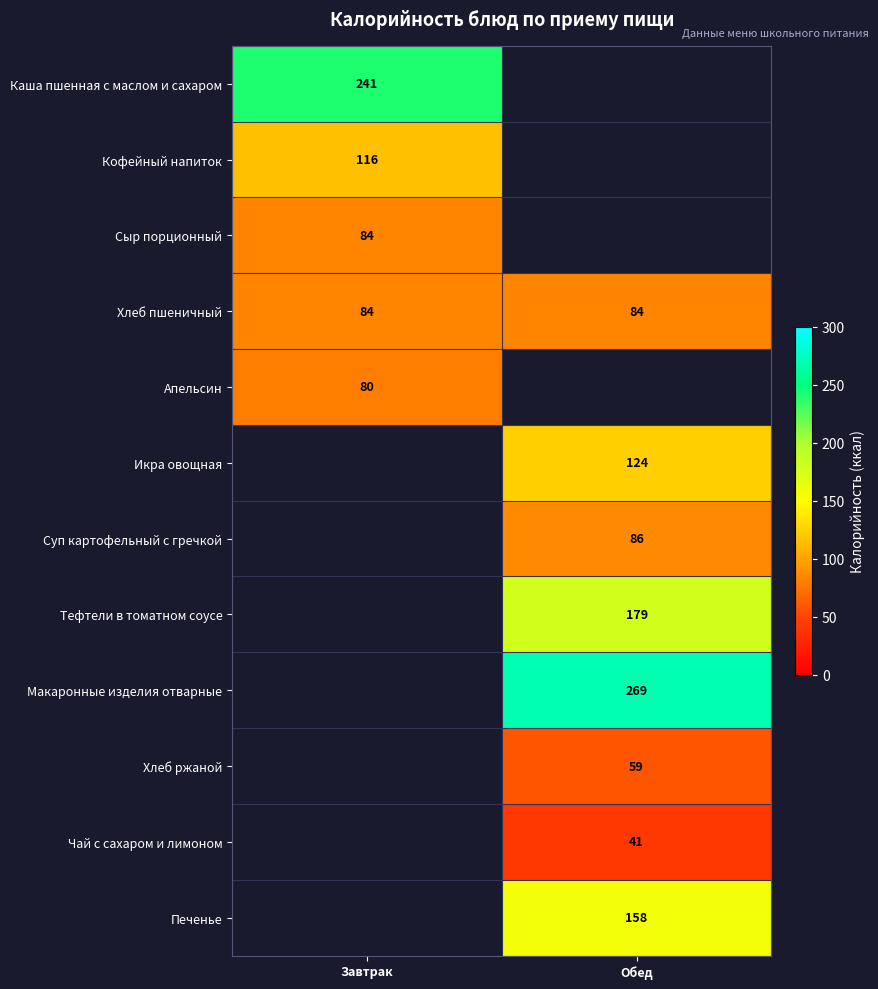

Is it true that Икра овощная equals 194 at Обед?

False